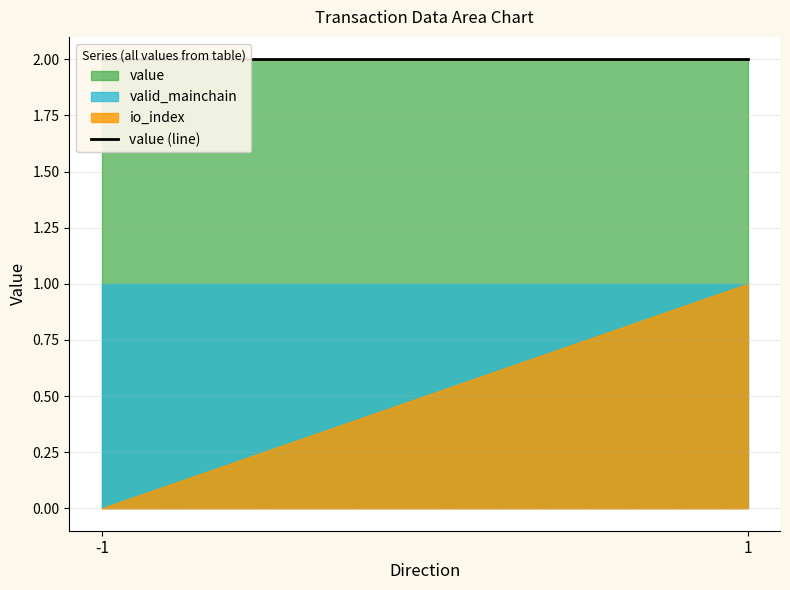

Which series has the widest spread of values?

io_index